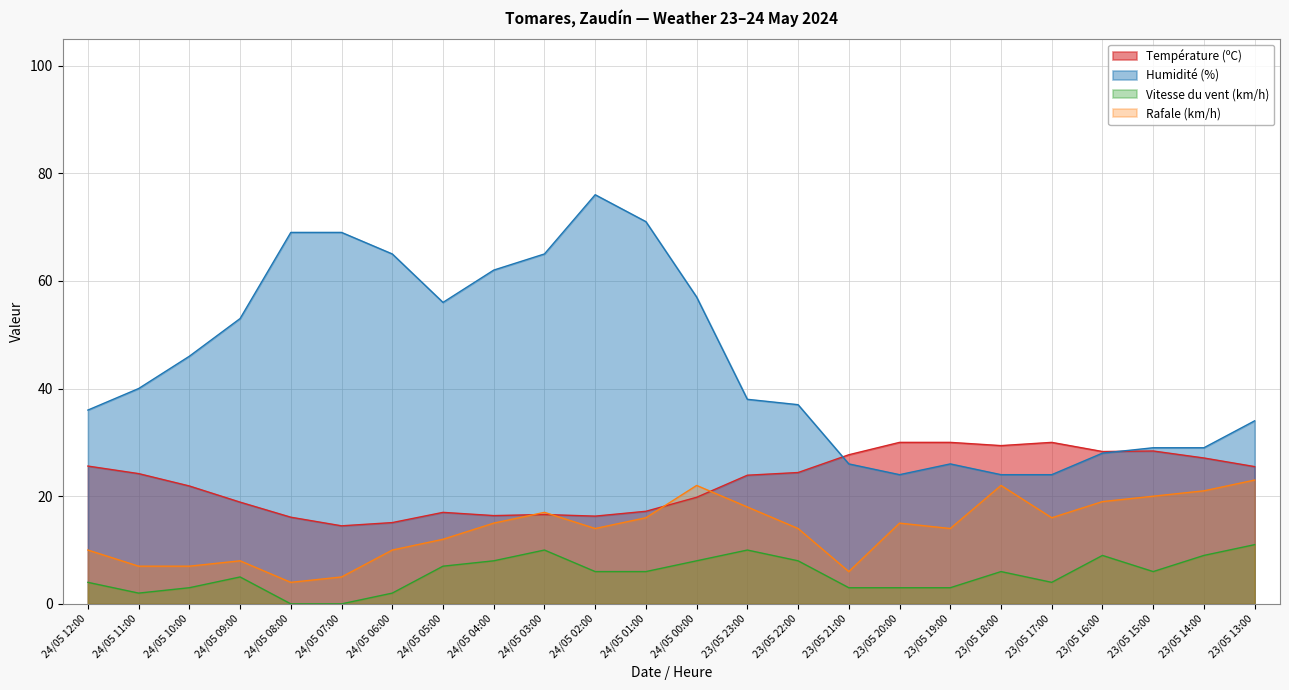

Reading left to right, transcribe all the data shown in this chart.

Température (ºC): 25.6	24.2	21.9	18.9	16.1	14.5	15.1	17.0	16.4	16.6	16.3	17.2	19.8	23.9	24.4	27.7	30.0	30.0	29.4	30.0	28.3	28.4	27.1	25.5
Humidité (%): 36.0	40.0	46.0	53.0	69.0	69.0	65.0	56.0	62.0	65.0	76.0	71.0	57.0	38.0	37.0	26.0	24.0	26.0	24.0	24.0	28.0	29.0	29.0	34.0
Vitesse du vent (km/h): 4.0	2.0	3.0	5.0	0.0	0.0	2.0	7.0	8.0	10.0	6.0	6.0	8.0	10.0	8.0	3.0	3.0	3.0	6.0	4.0	9.0	6.0	9.0	11.0
Rafale (km/h): 10.0	7.0	7.0	8.0	4.0	5.0	10.0	12.0	15.0	17.0	14.0	16.0	22.0	18.0	14.0	6.0	15.0	14.0	22.0	16.0	19.0	20.0	21.0	23.0